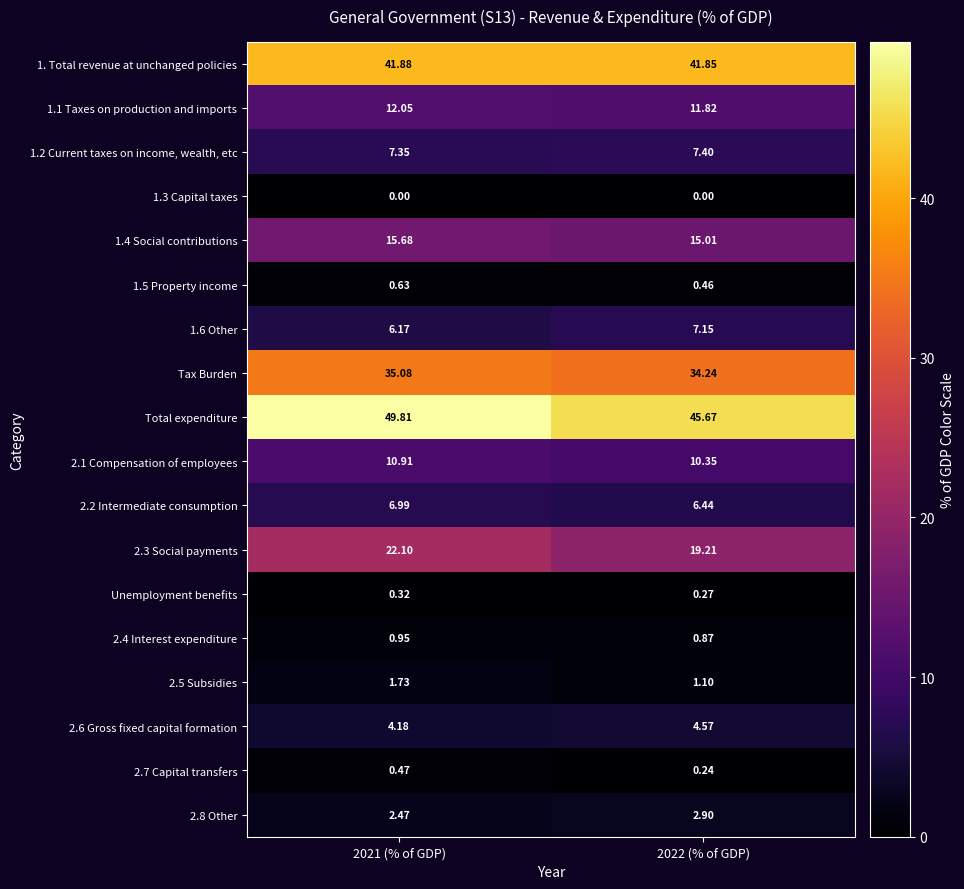

Which series has the largest range (max minus min)?

Total expenditure